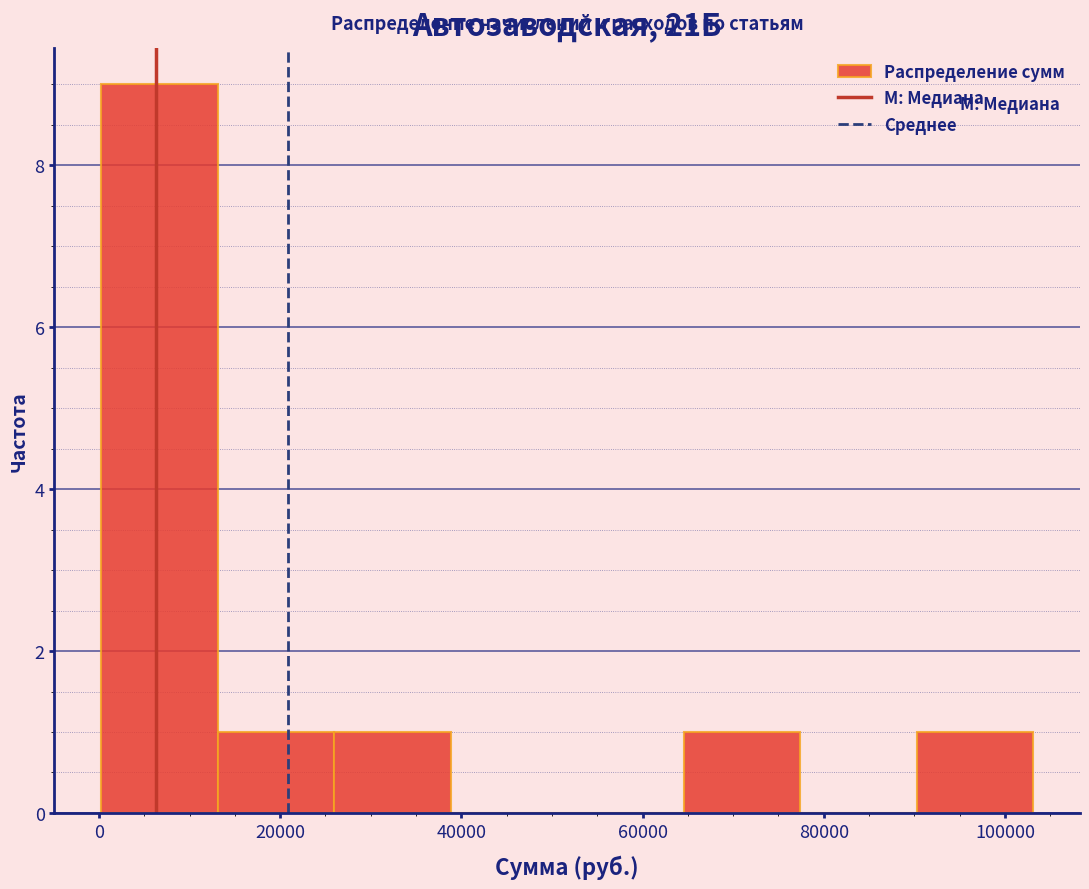

Reading left to right, transcribe this chart: for each bar, give the range it covers on the x-axis and its height. Neither the bar edges nor the heights are printed on the chart, so give them approximately, as read against the axes.

0 to 14000: 9
14000 to 26000: 1
26000 to 38000: 1
38000 to 52000: 0
52000 to 64000: 0
64000 to 78000: 1
78000 to 90000: 0
90000 to 104000: 1